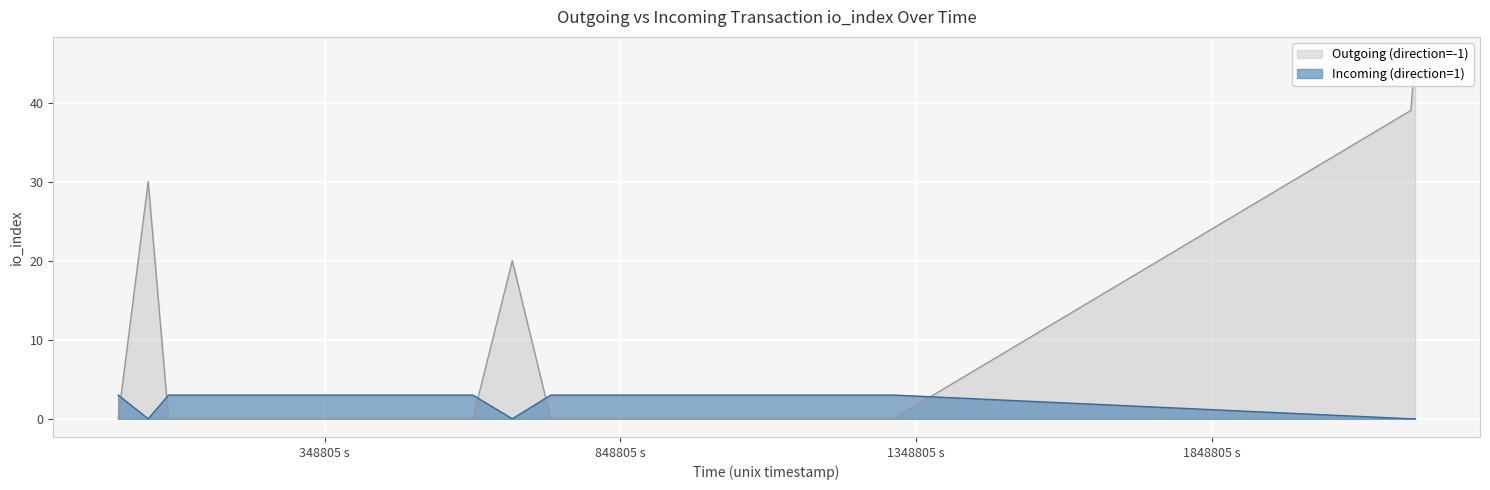

The Outgoing (direction=-1) series shows 32 at 2. True or false?

False